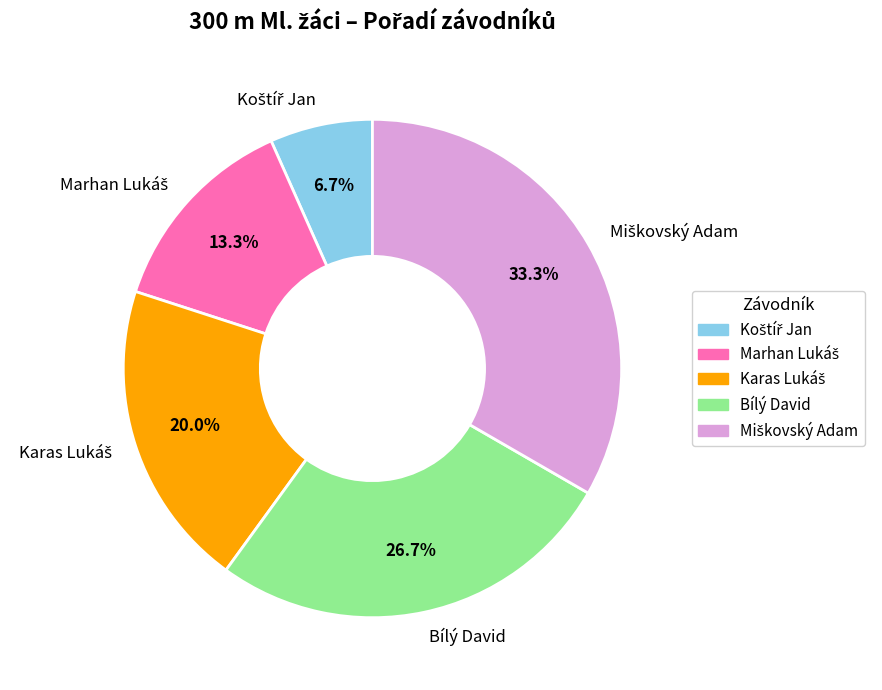

Is there a majority slice in this chart?

No